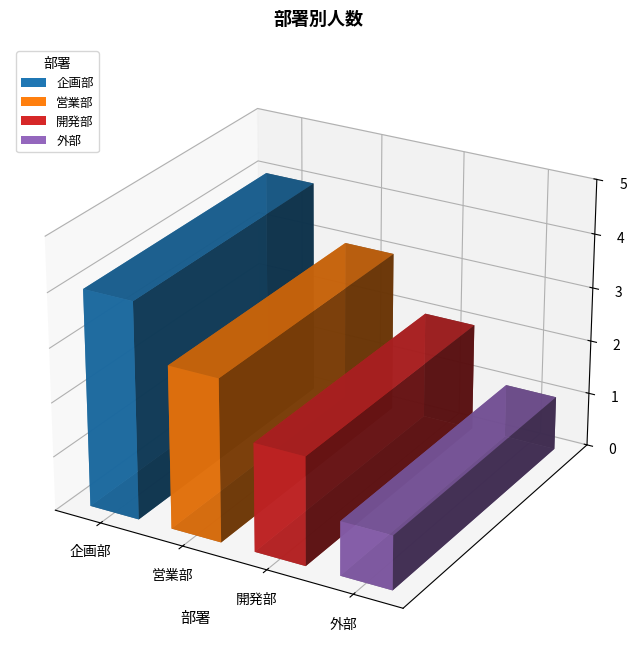

What is the greatest value displayed?

4